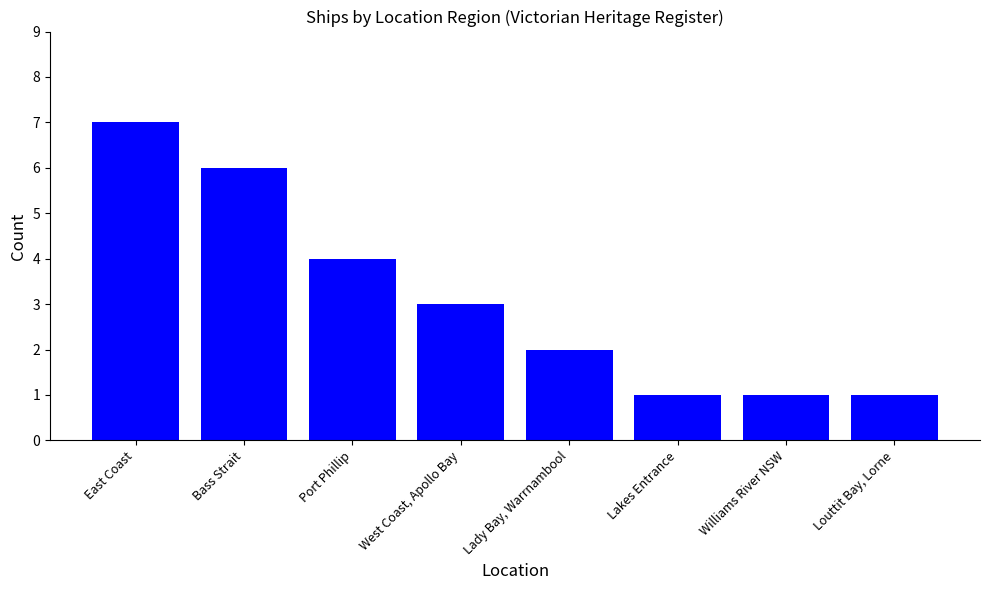

Is it true that the value at Lady Bay, Warrnambool is 2?

True